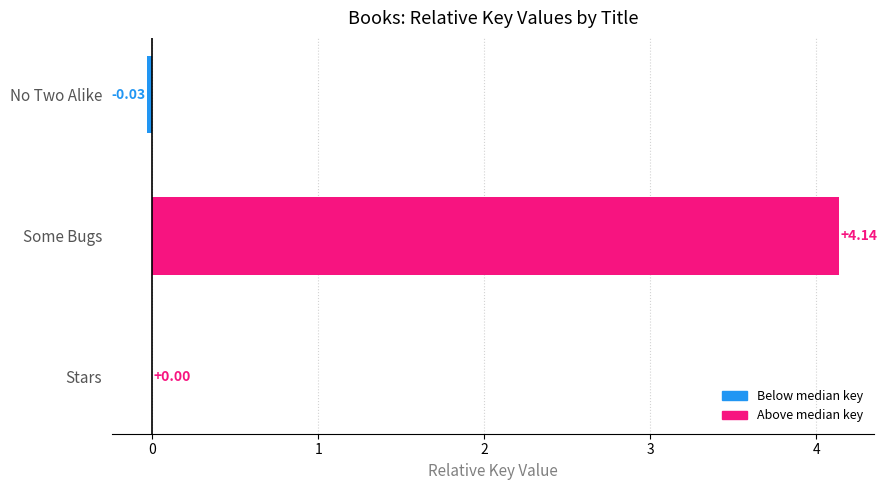

Which category has the highest value across all series?

Some Bugs